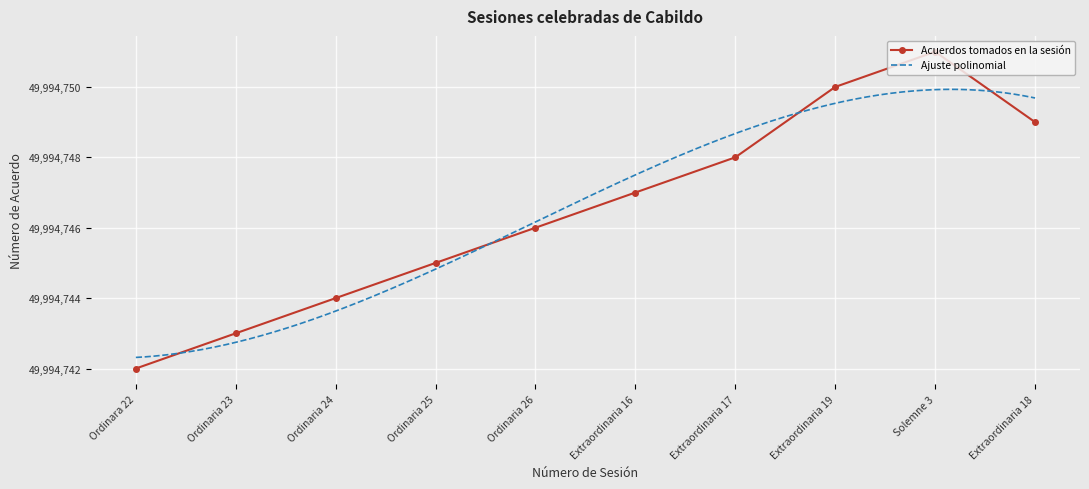

Is it true that the value at Ordinara 22 is 0?

True